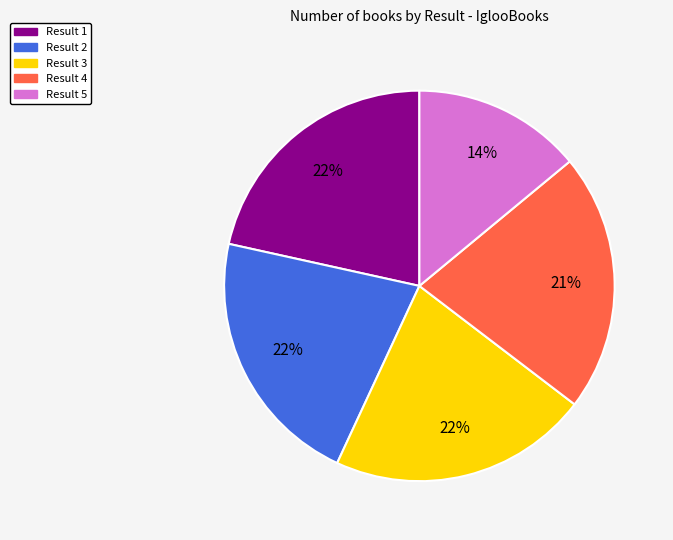

To the nearest percent, what is the average slice percentage?

20%